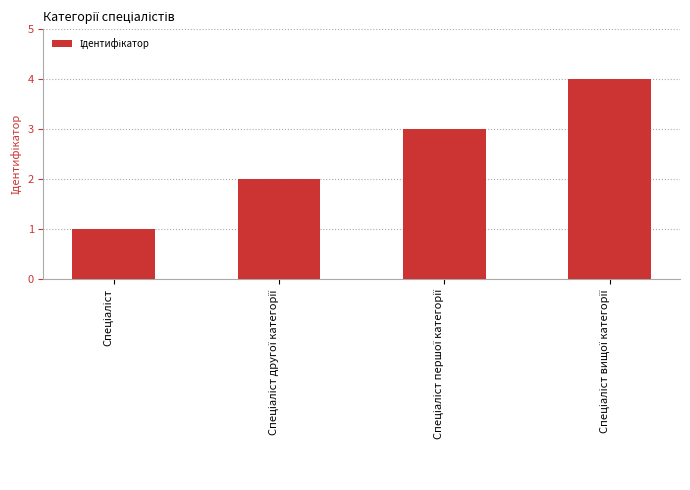

What is the sum of all values?

10